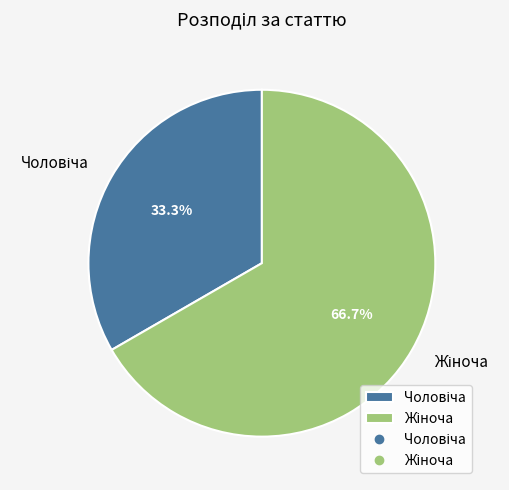

Is there any slice that represents more than half of the pie?

Yes